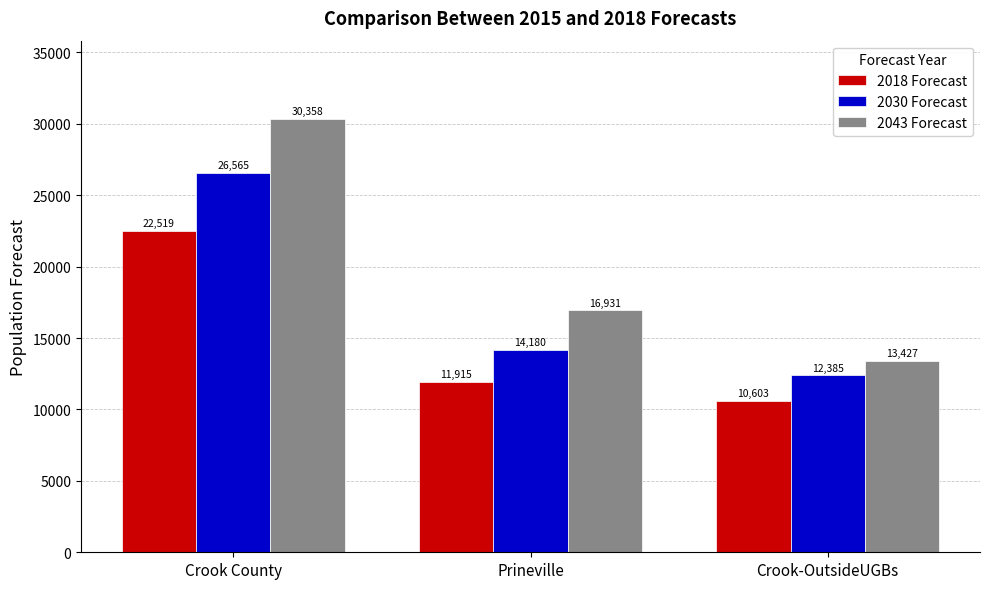

Which series has the largest range (max minus min)?

2043 Forecast